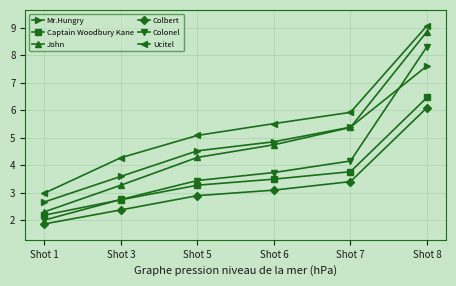

At which category does the chart reach its peak across all series?

Shot 8